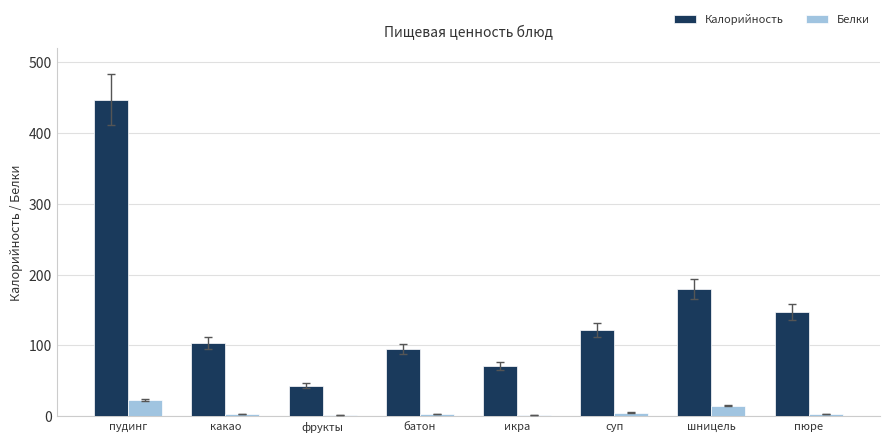

Where is Калорийность nearest to the value 245?

шницель